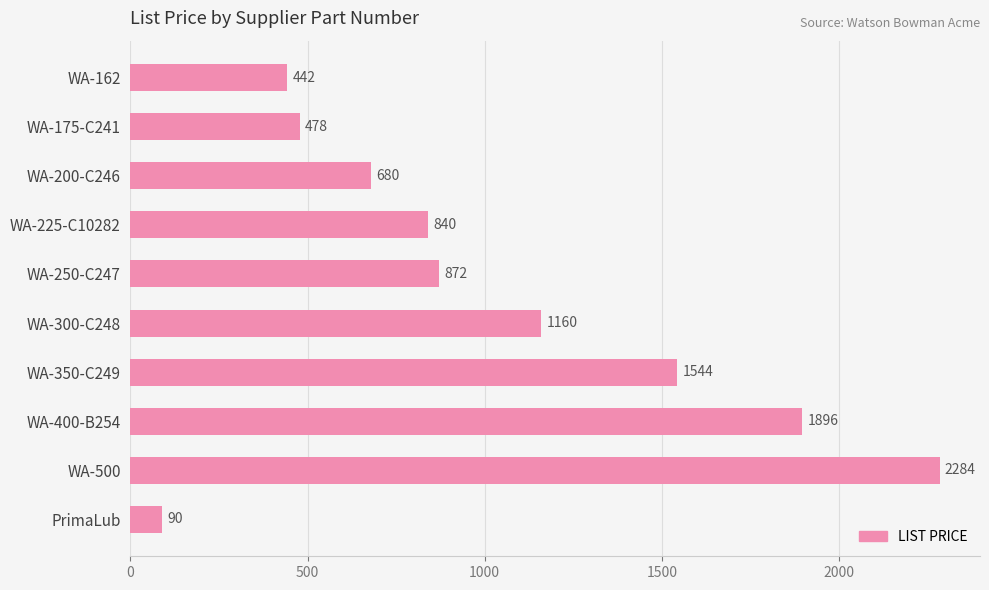

What is the smallest value displayed?

90